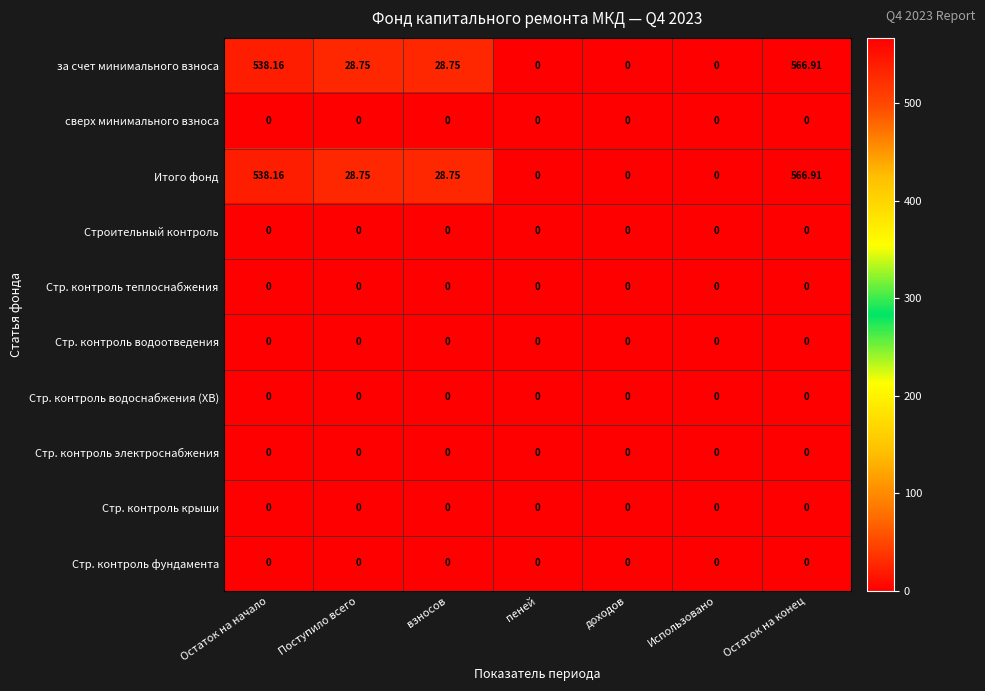

Reading left to right, what are all the values shown in this chart?

за счет минимального взноса: Остаток на начало=538.2	Поступило всего=28.8	взносов=28.8	пеней=0.0	доходов=0.0	Использовано=0.0	Остаток на конец=566.9
сверх минимального взноса: Остаток на начало=0.0	Поступило всего=0.0	взносов=0.0	пеней=0.0	доходов=0.0	Использовано=0.0	Остаток на конец=0.0
Итого фонд: Остаток на начало=538.2	Поступило всего=28.8	взносов=28.8	пеней=0.0	доходов=0.0	Использовано=0.0	Остаток на конец=566.9
Строительный контроль: Остаток на начало=0.0	Поступило всего=0.0	взносов=0.0	пеней=0.0	доходов=0.0	Использовано=0.0	Остаток на конец=0.0
Стр. контроль теплоснабжения: Остаток на начало=0.0	Поступило всего=0.0	взносов=0.0	пеней=0.0	доходов=0.0	Использовано=0.0	Остаток на конец=0.0
Стр. контроль водоотведения: Остаток на начало=0.0	Поступило всего=0.0	взносов=0.0	пеней=0.0	доходов=0.0	Использовано=0.0	Остаток на конец=0.0
Стр. контроль водоснабжения (ХВ): Остаток на начало=0.0	Поступило всего=0.0	взносов=0.0	пеней=0.0	доходов=0.0	Использовано=0.0	Остаток на конец=0.0
Стр. контроль электроснабжения: Остаток на начало=0.0	Поступило всего=0.0	взносов=0.0	пеней=0.0	доходов=0.0	Использовано=0.0	Остаток на конец=0.0
Стр. контроль крыши: Остаток на начало=0.0	Поступило всего=0.0	взносов=0.0	пеней=0.0	доходов=0.0	Использовано=0.0	Остаток на конец=0.0
Стр. контроль фундамента: Остаток на начало=0.0	Поступило всего=0.0	взносов=0.0	пеней=0.0	доходов=0.0	Использовано=0.0	Остаток на конец=0.0